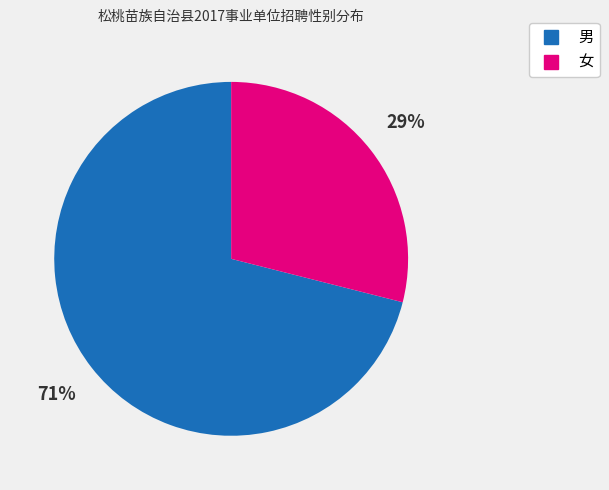

Rank the categories by value from lowest to highest.

女, 男